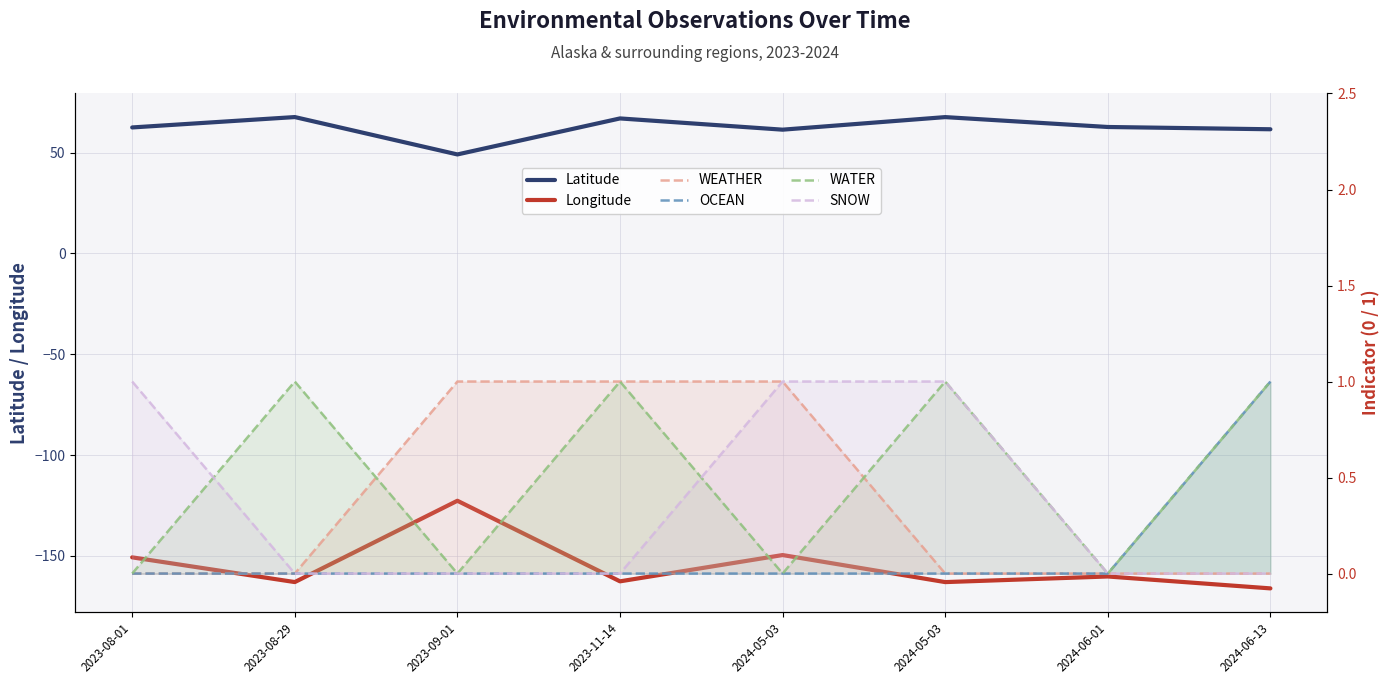

True or false: Longitude and OCEAN intersect in this chart.

False